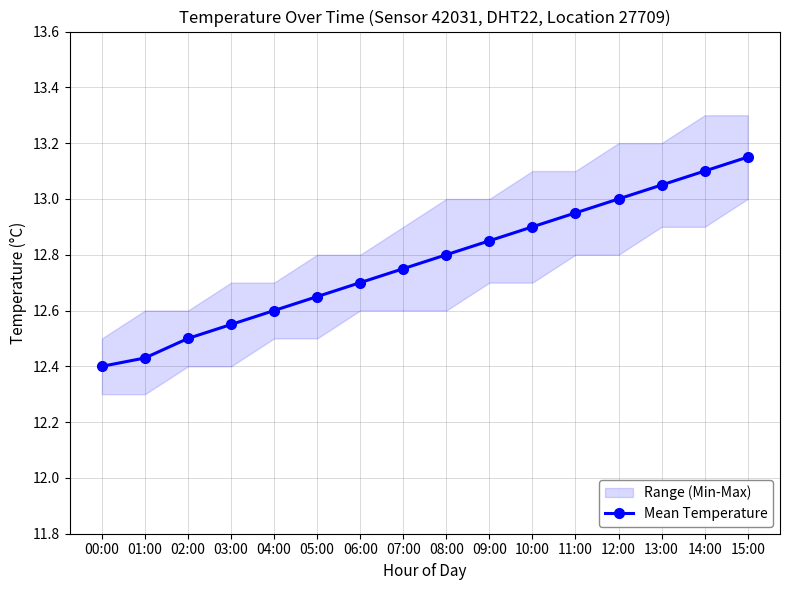

Reading left to right, list all the values displayed in this chart.

00:00=12.4	01:00=12.4	02:00=12.5	03:00=12.6	04:00=12.6	05:00=12.7	06:00=12.7	07:00=12.8	08:00=12.8	09:00=12.8	10:00=12.9	11:00=12.9	12:00=13.0	13:00=13.1	14:00=13.1	15:00=13.2